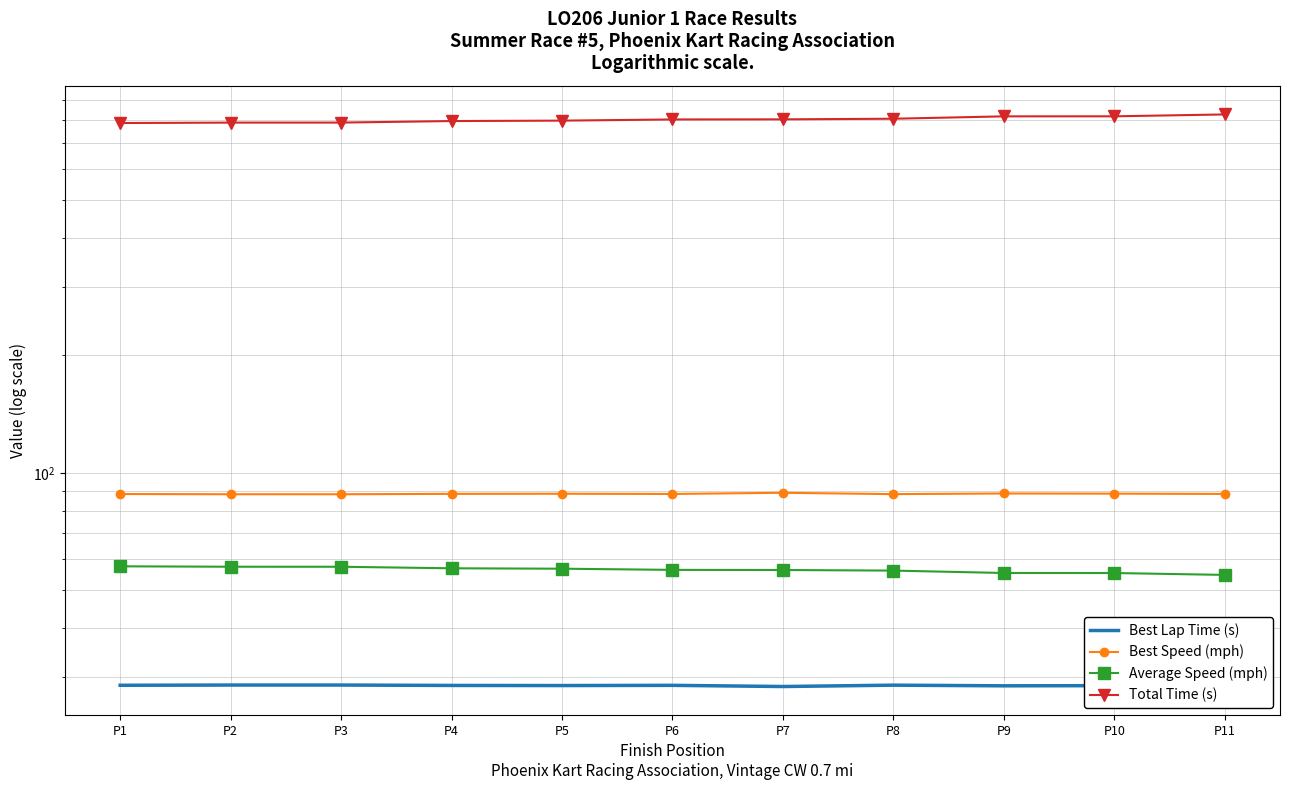

Which has a higher value, P10 or P4?

P4